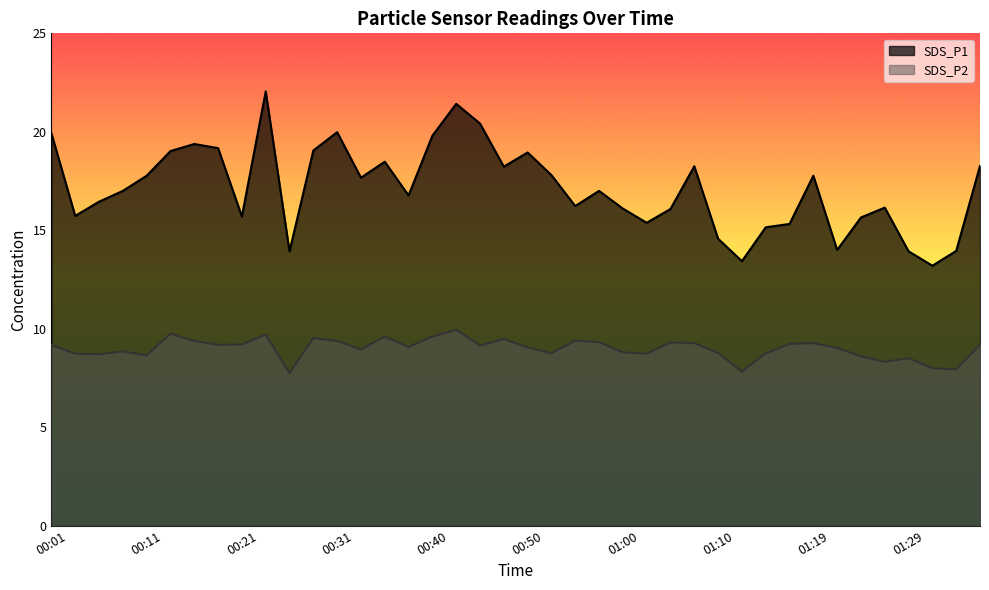

The SDS_P2 series shows 4.1 at 01:02. True or false?

False